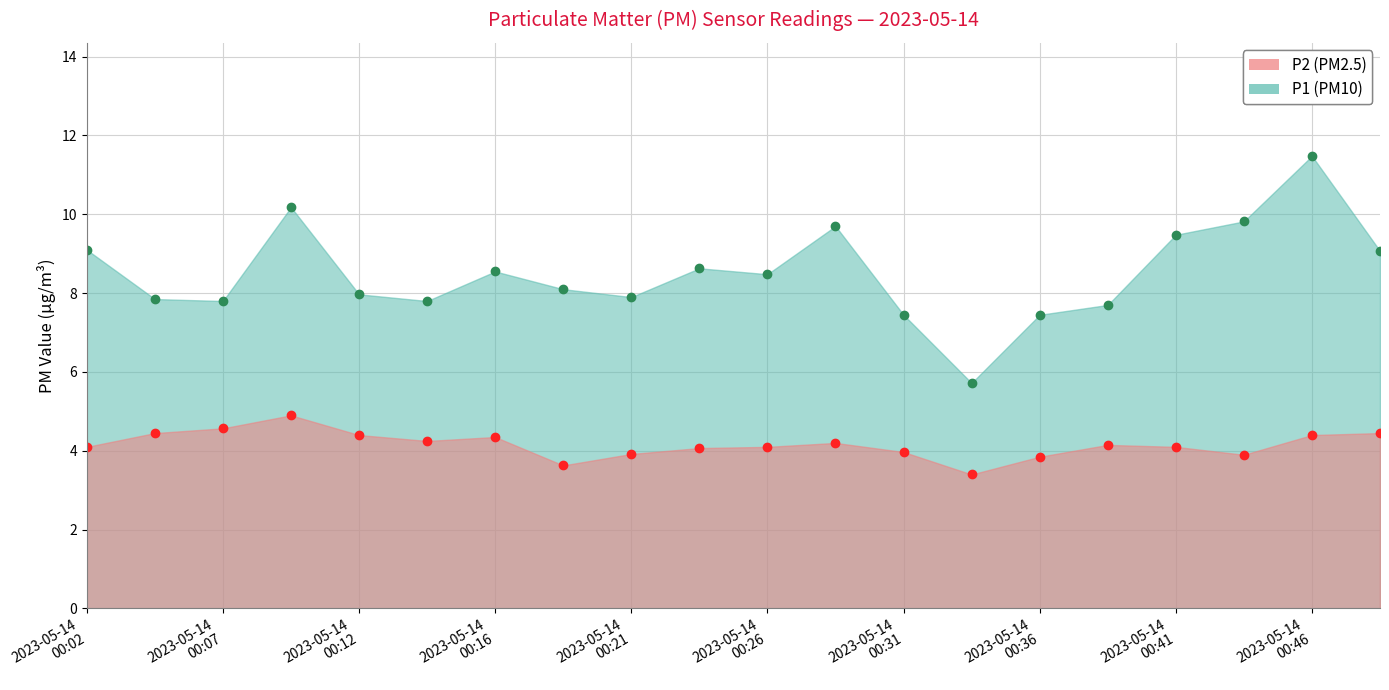

What are all the series names shown in the legend?

P1, P2